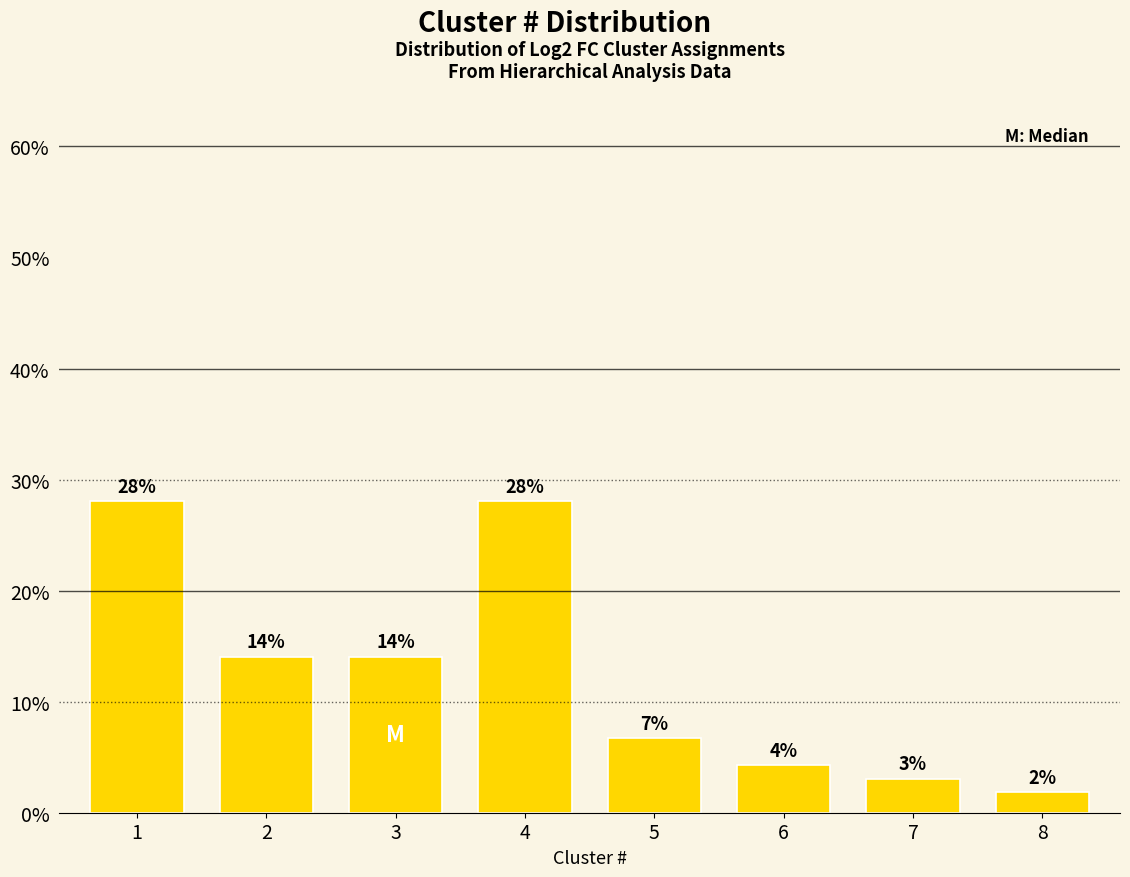

The chart shows a value of 14.0 at 3. True or false?

True